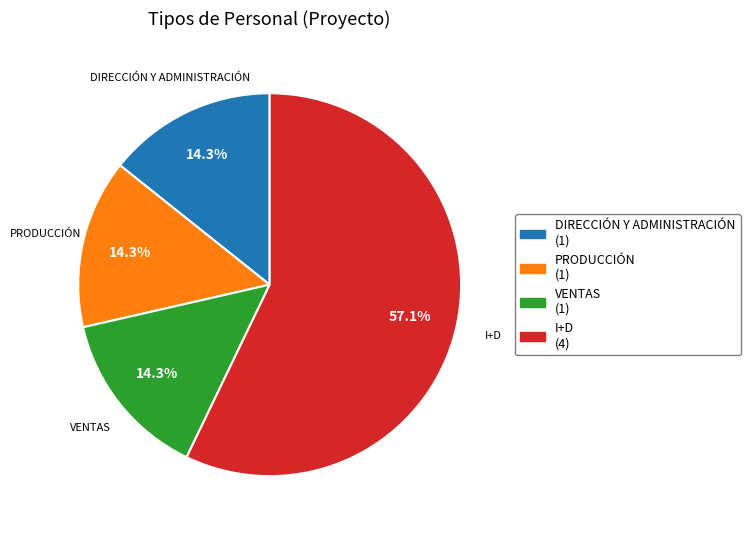

How many segments does this pie chart have?

4